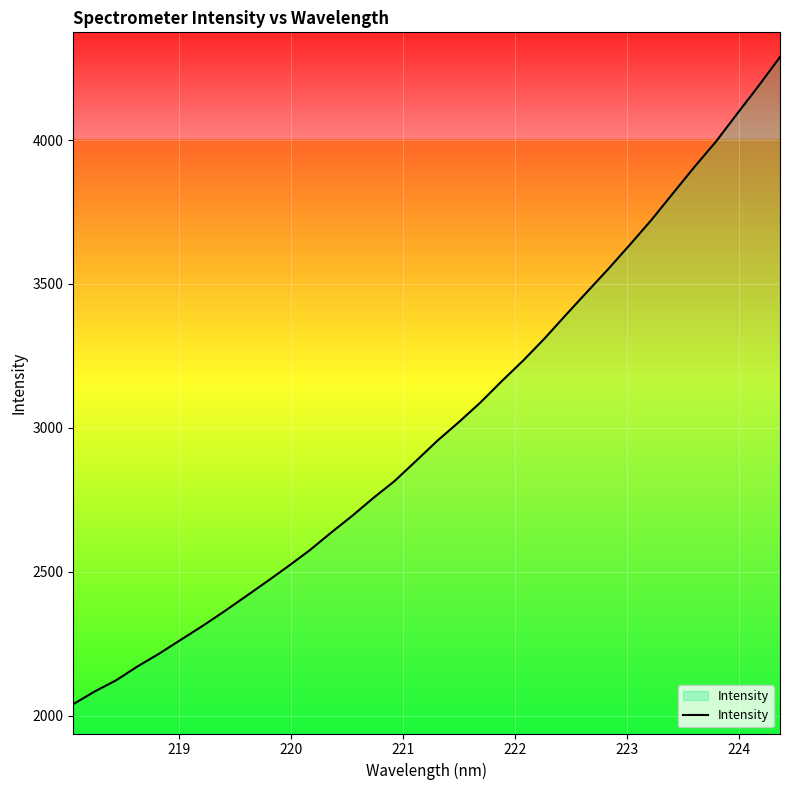

What is the minimum value shown in the chart?

2040.2